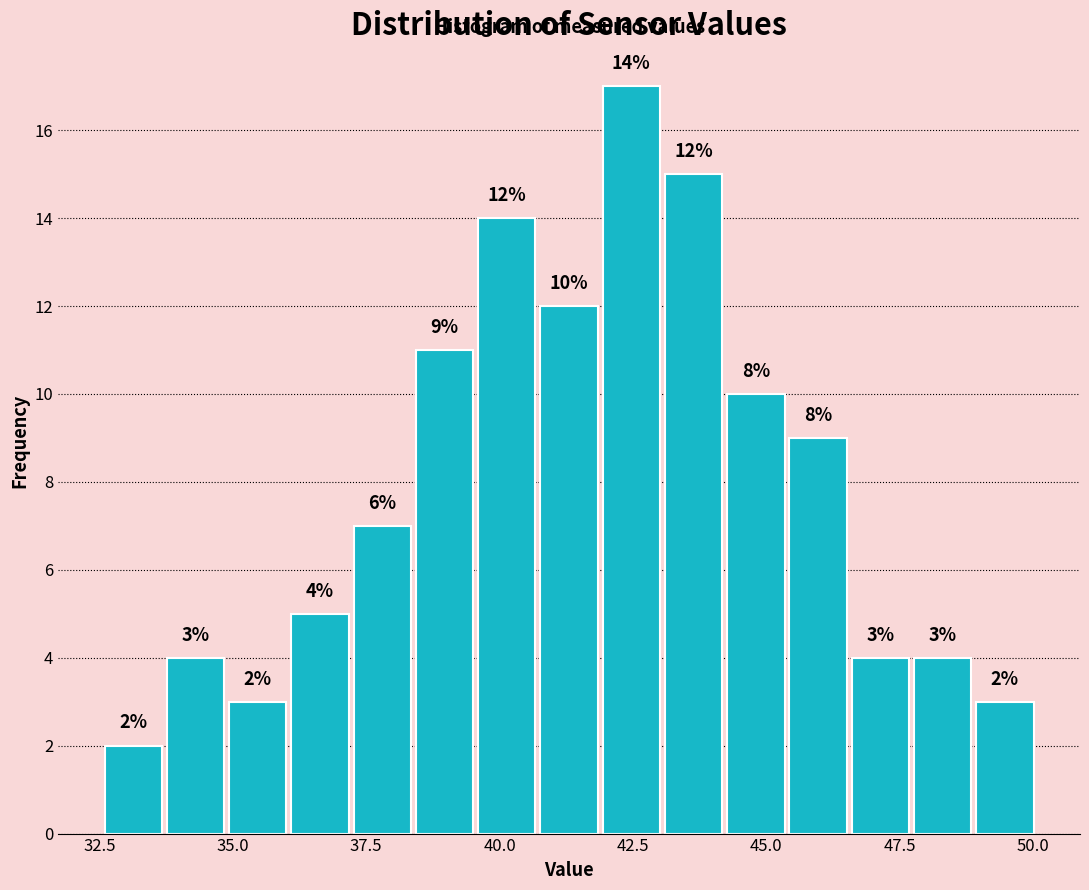

Around what value on the x-axis is the tallest bar? Give the approximate position of its centre, as read against the axis.

42.5